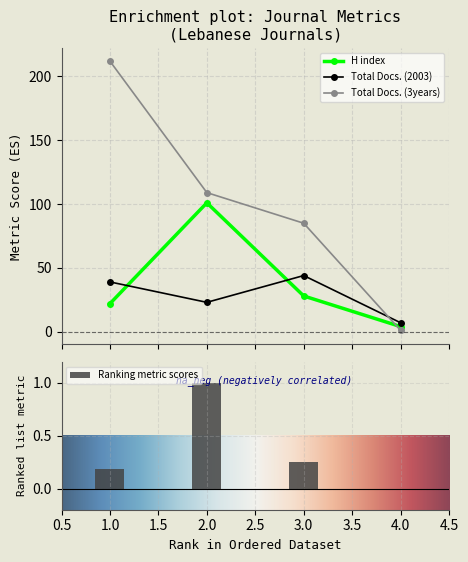

Read the Total Docs. (3years) value at 2.

109